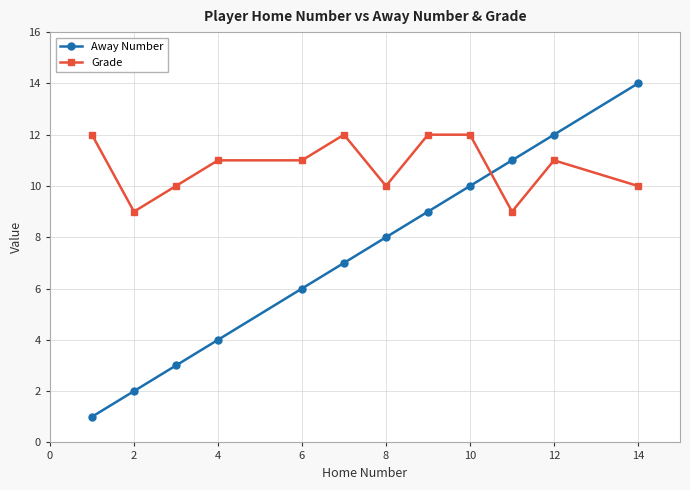

Is this an area chart (filled region under the line)?

No